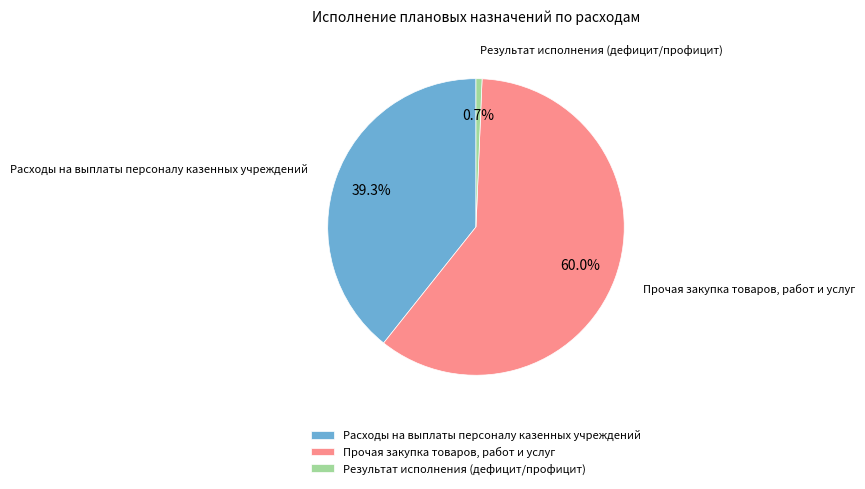

Which category has the smallest portion of the pie?

Результат исполнения (дефицит/профицит)